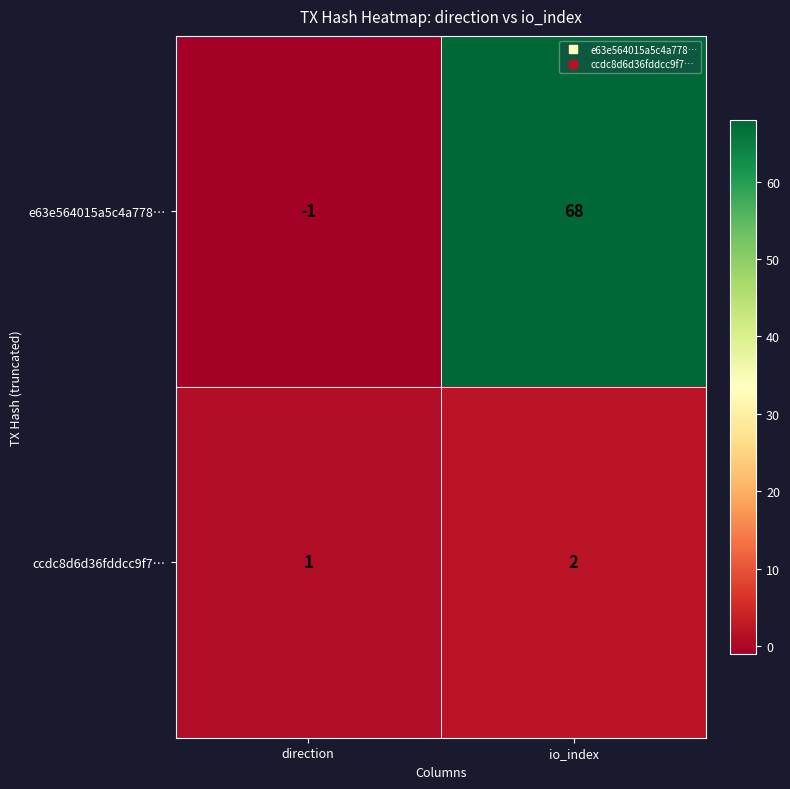

What is the total value across all series at io_index?

70